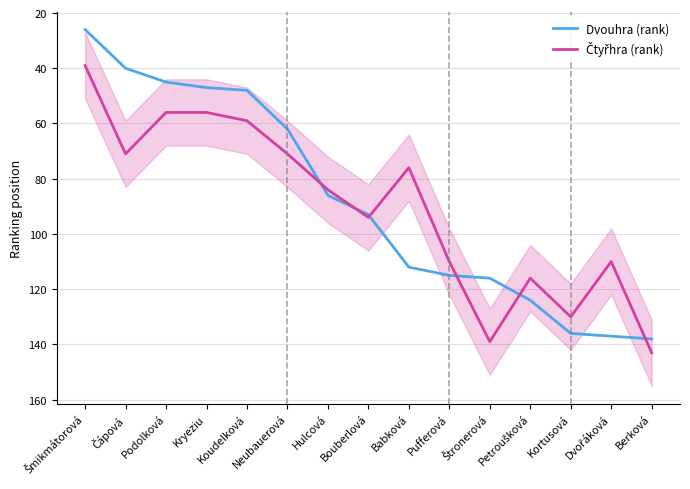

The value of Čtyřhra (rank) at Kortusová is 130. True or false?

True